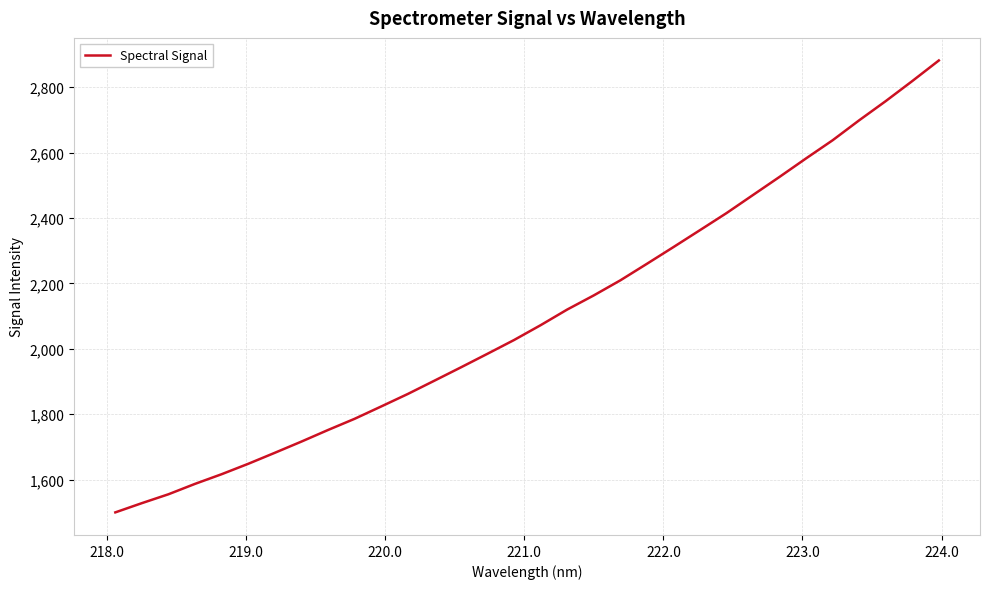

True or false: the data has more than 0 interior local peaks.

False